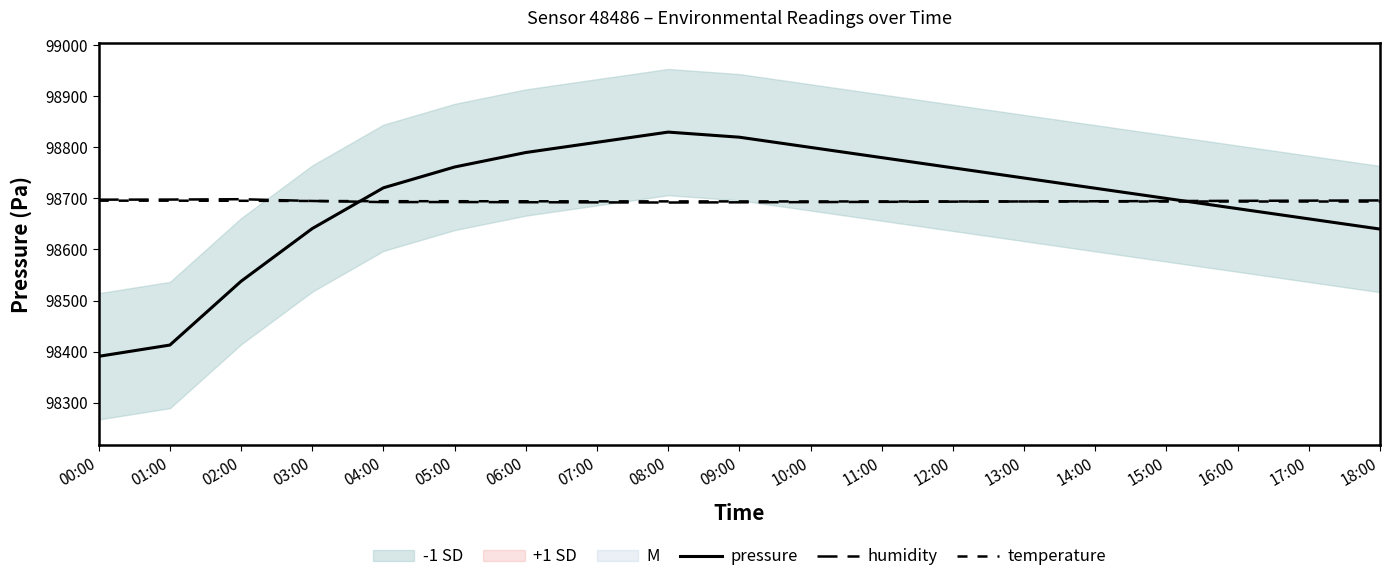

Reading left to right, extract all data points from this chart.

pressure: 98390.7	98412.8	98537.7	98641.0	98720.8	98761.6	98790.0	98810.0	98830.0	98820.0	98800.0	98780.0	98760.0	98740.0	98720.0	98700.0	98680.0	98660.0	98640.0
humidity: 98697.6	98697.8	98698.5	98695.0	98692.8	98693.0	98692.6	98692.3	98692.0	98692.4	98692.8	98693.3	98693.7	98694.1	98694.5	98694.9	98695.3	98695.7	98696.1
temperature: 98695.6	98695.6	98695.4	98695.0	98694.6	98694.6	98694.4	98694.3	98694.2	98694.2	98694.1	98694.1	98694.1	98694.1	98694.0	98694.0	98694.0	98694.0	98693.9